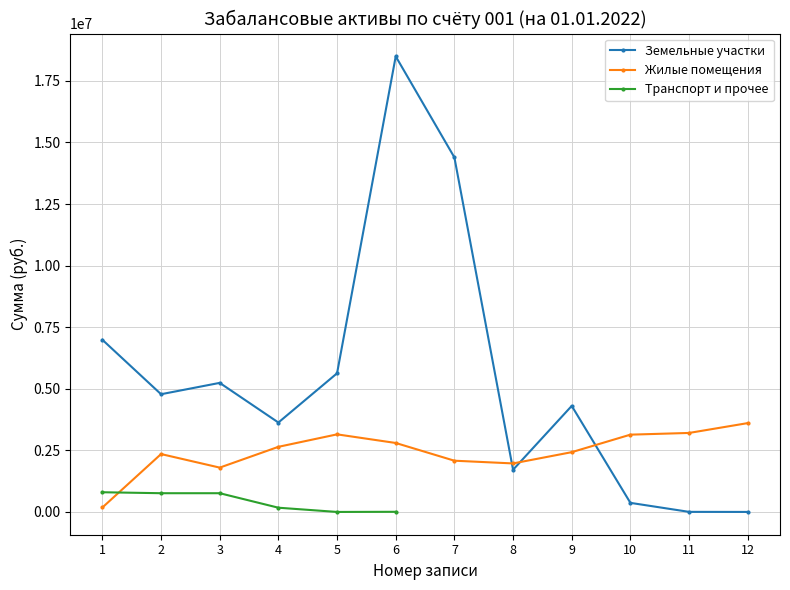

What is the average value of the Земельные участки series?

5462074.8